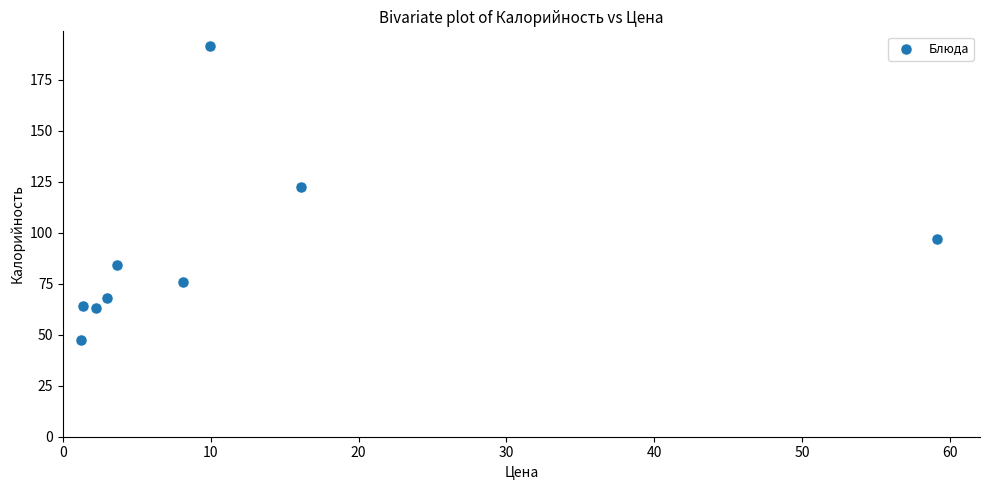

What Y value in the scatter plot is closest to 119?

122.4